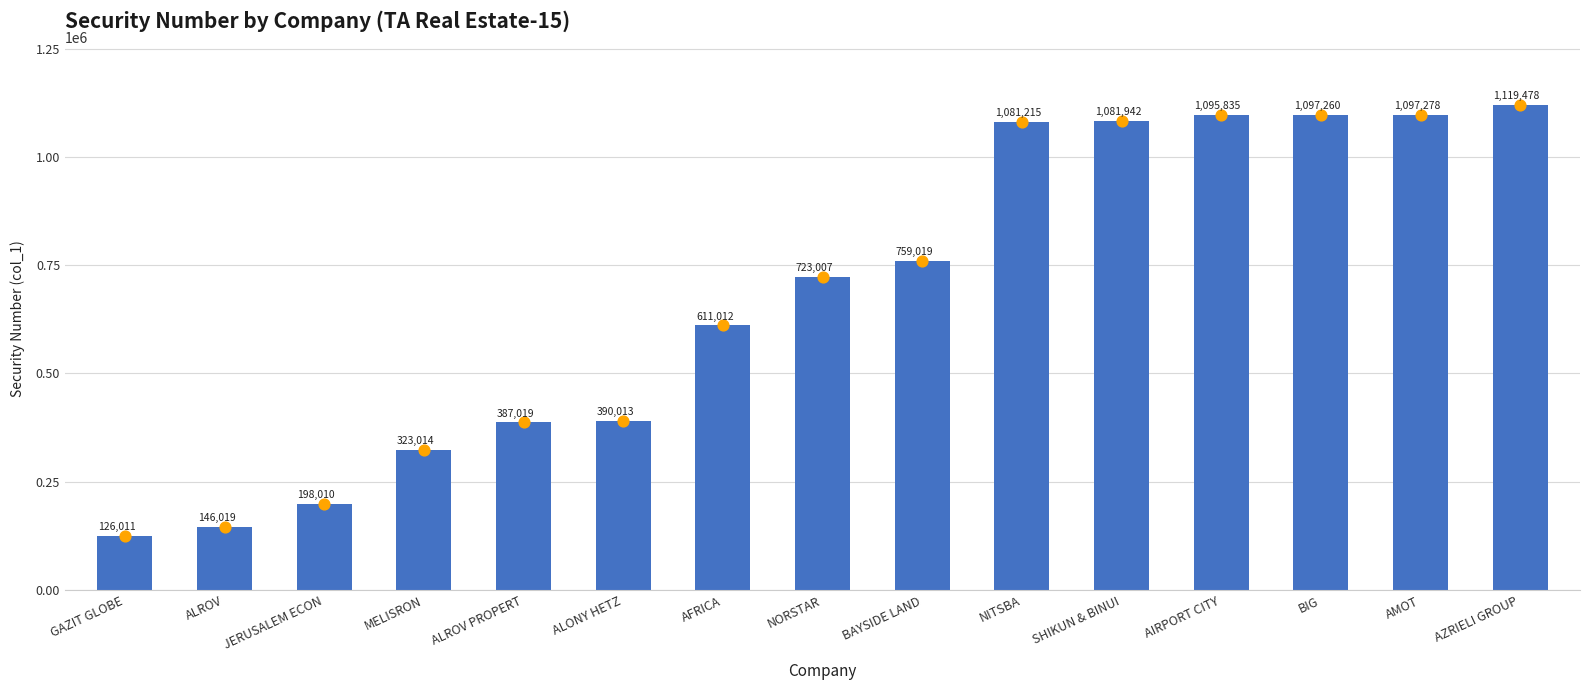

Which has a higher value, ALONY HETZ or SHIKUN & BINUI?

SHIKUN & BINUI